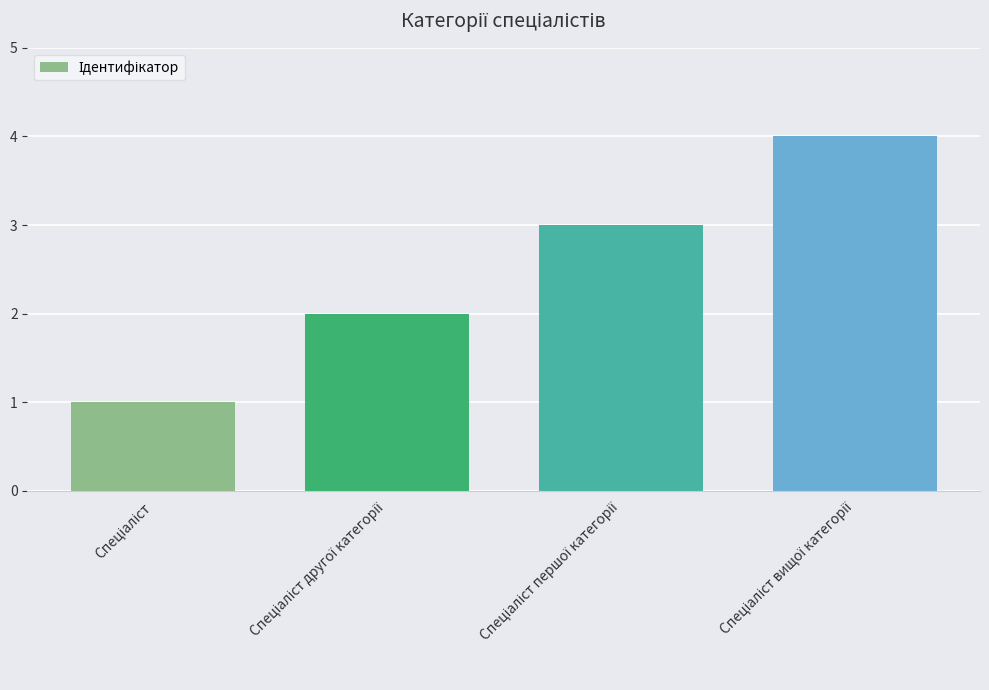

What is the maximum value shown in the chart?

4